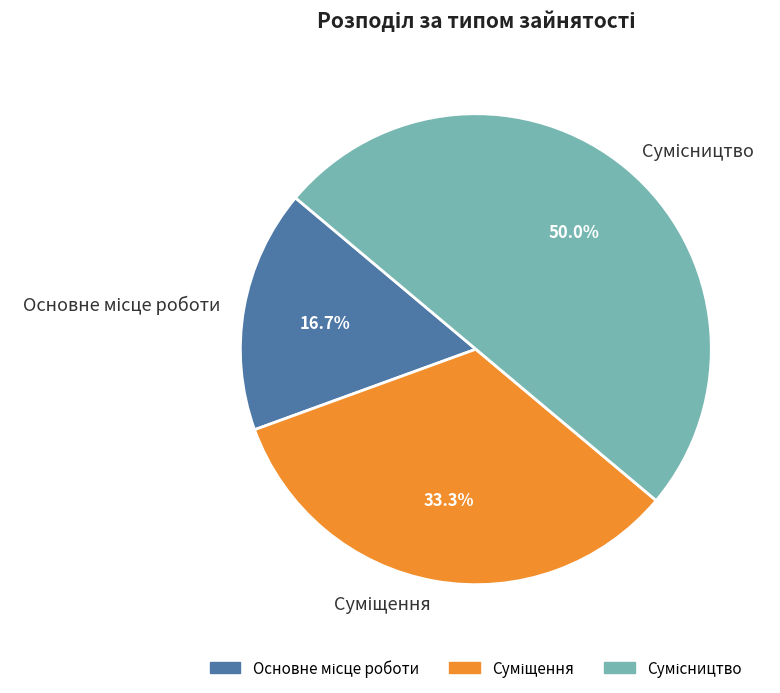

Combined, do Основне місце роботи and Суміщення account for over 50%?

No